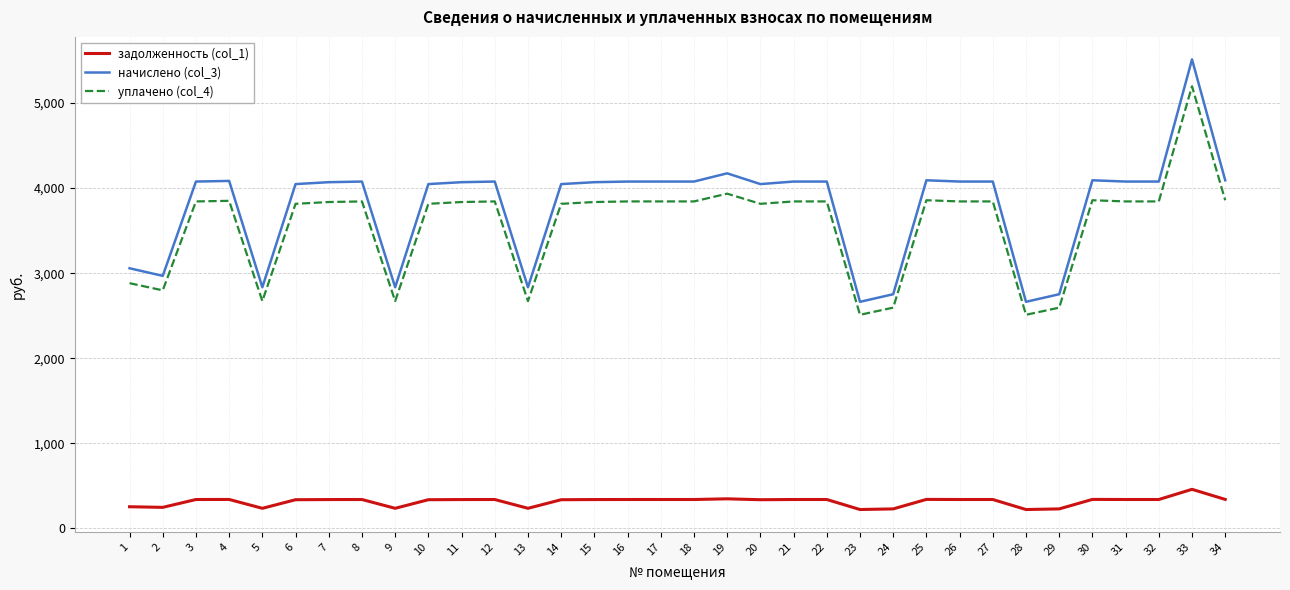

What is the smallest value displayed?

222.0